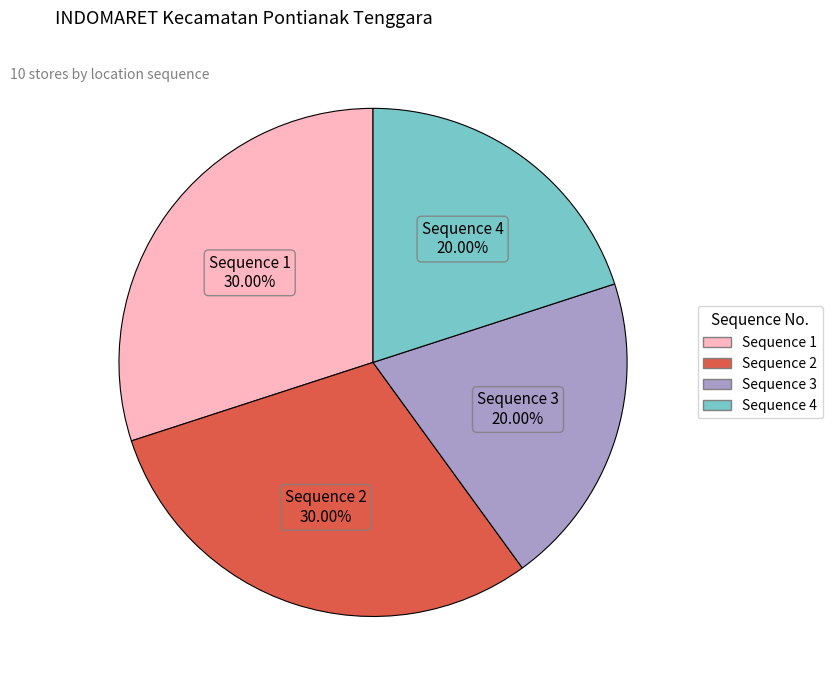

Is there a majority slice in this chart?

No